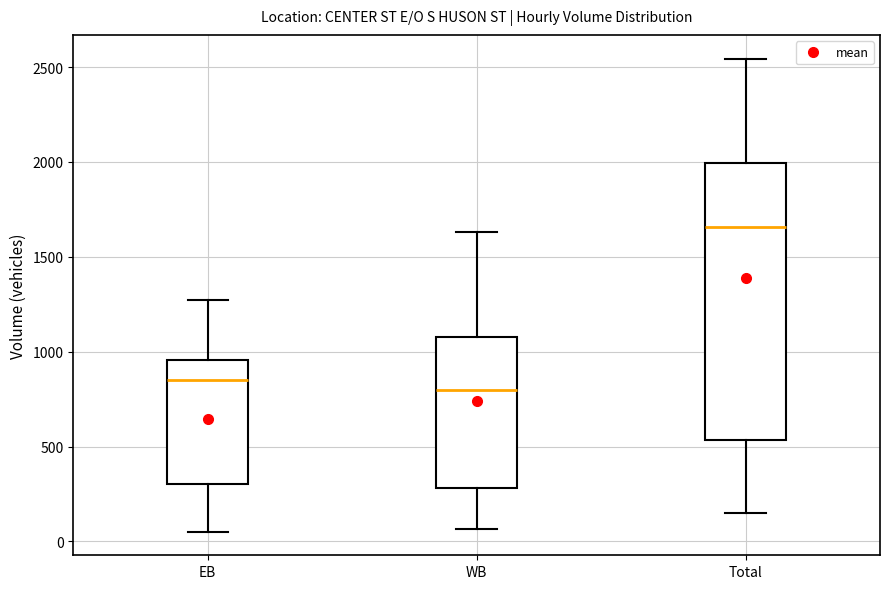

Which box is the tallest, from its lower edge to its upper edge?

Total